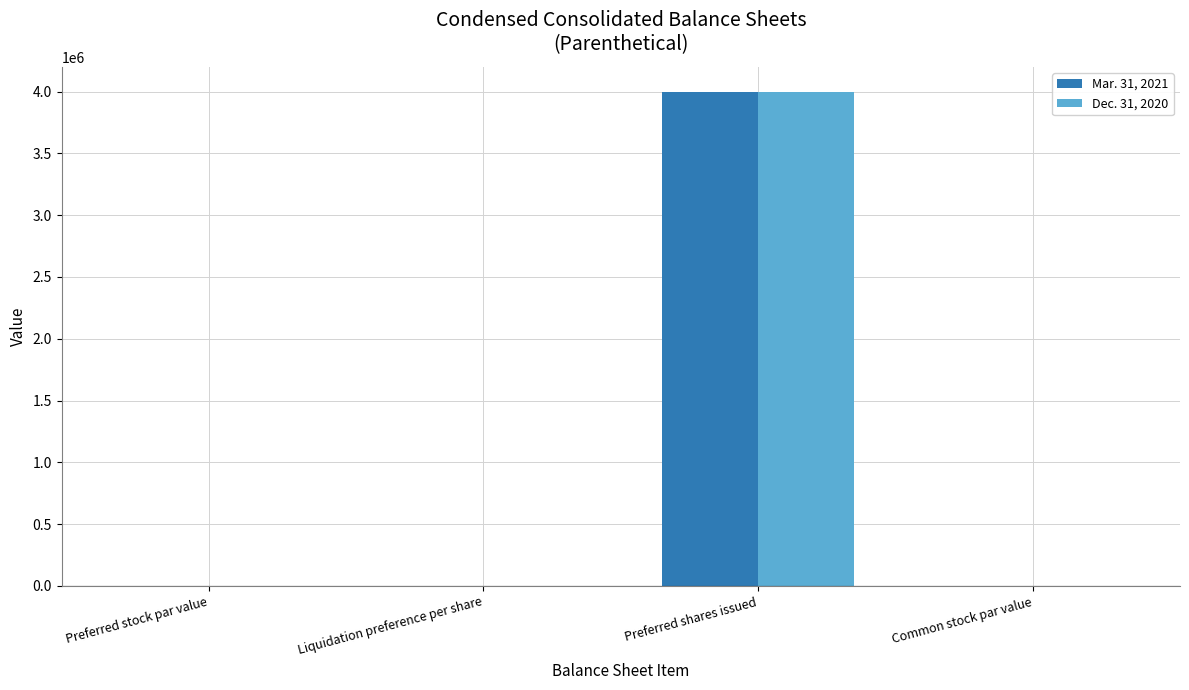

What is the difference between the Dec. 31, 2020 values at Common stock par value and Liquidation preference per share?

999.8